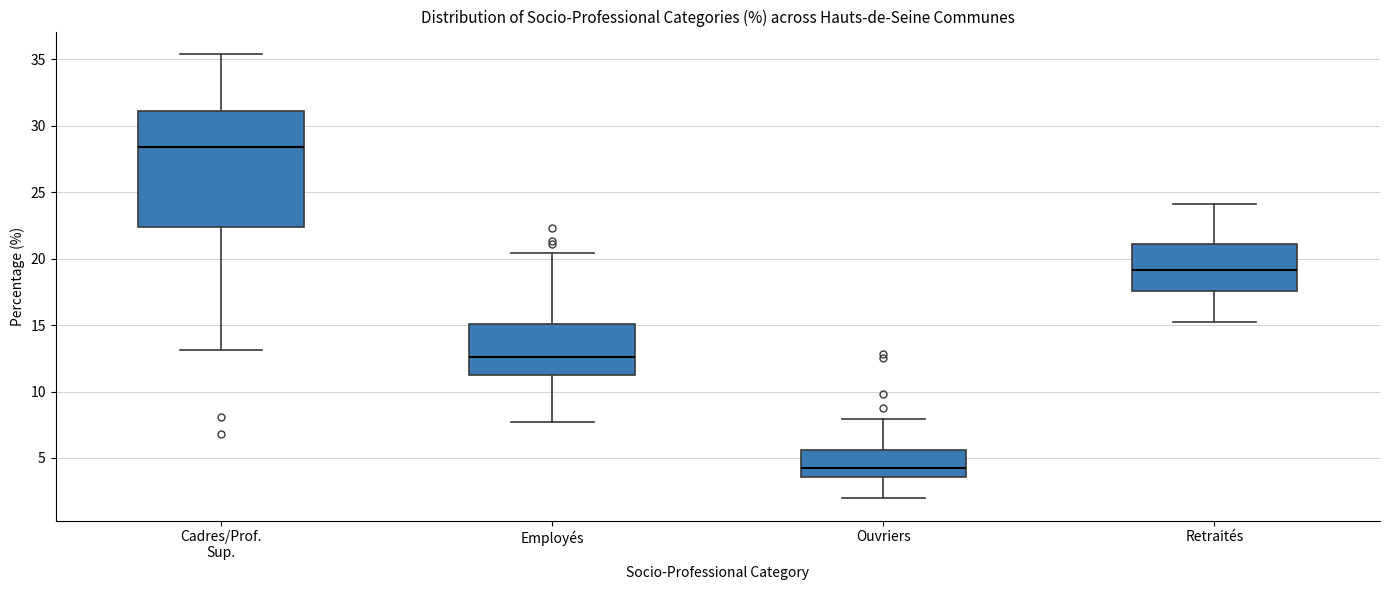

Comparing the boxes themselves (not the whiskers), which one is the tallest?

Cadres/Prof. Sup.